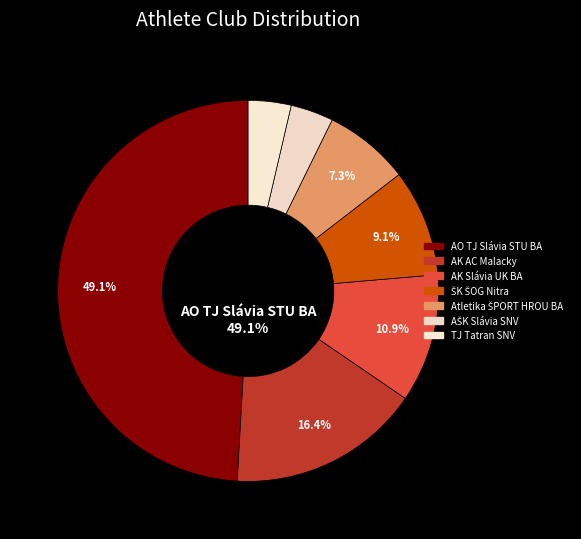

Is TJ Tatran Spišská Nová Ves the majority of the pie?

No